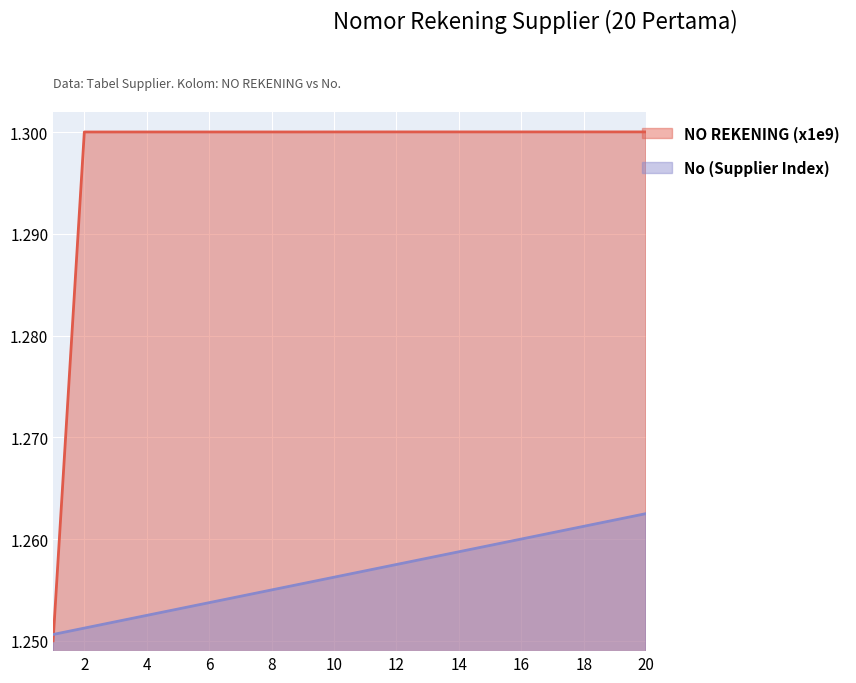

Reading left to right, extract all data points from this chart.

NO REKENING (x1e9): 1=1.3	2=1.3	3=1.3	4=1.3	5=1.3	6=1.3	7=1.3	8=1.3	9=1.3	10=1.3	11=1.3	12=1.3	13=1.3	14=1.3	15=1.3	16=1.3	17=1.3	18=1.3	19=1.3	20=1.3
ATAS NAMA (index): 1=1.3	2=1.3	3=1.3	4=1.3	5=1.3	6=1.3	7=1.3	8=1.3	9=1.3	10=1.3	11=1.3	12=1.3	13=1.3	14=1.3	15=1.3	16=1.3	17=1.3	18=1.3	19=1.3	20=1.3